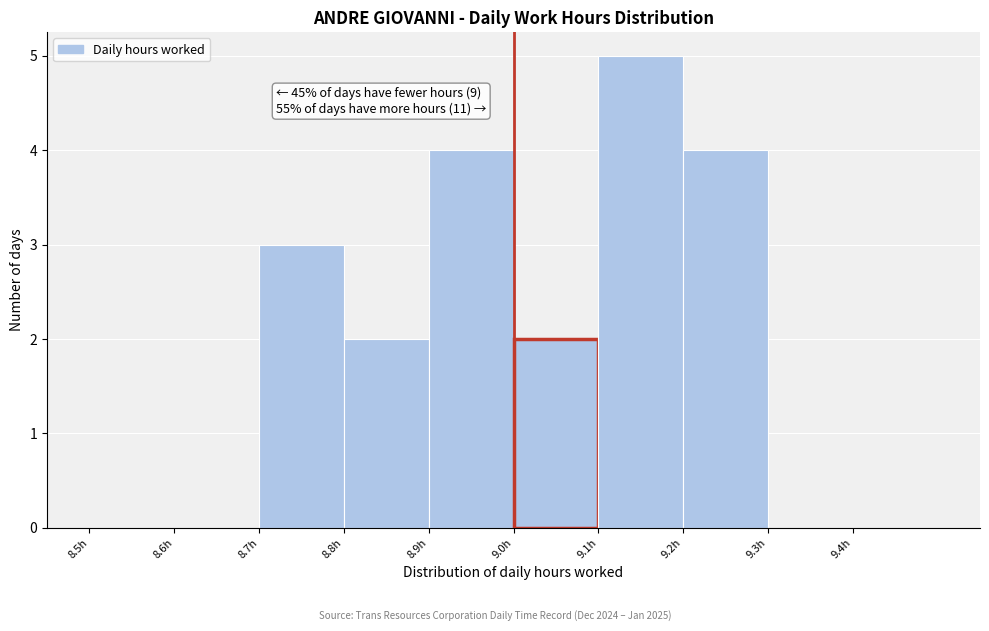

Over which range of the x-axis is the bar tallest?

9.1 to 9.2